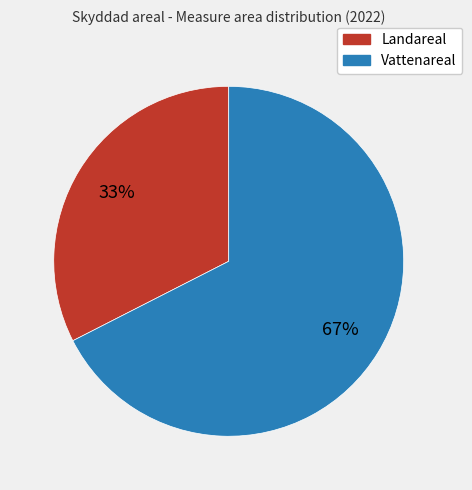

To the nearest percent, what is the combined percentage of Landareal and Vattenareal?

100%